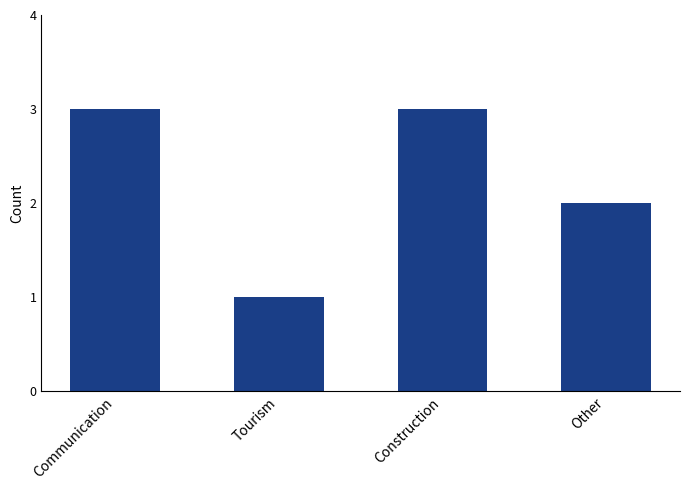

Which category has the lowest value across all series?

Tourism